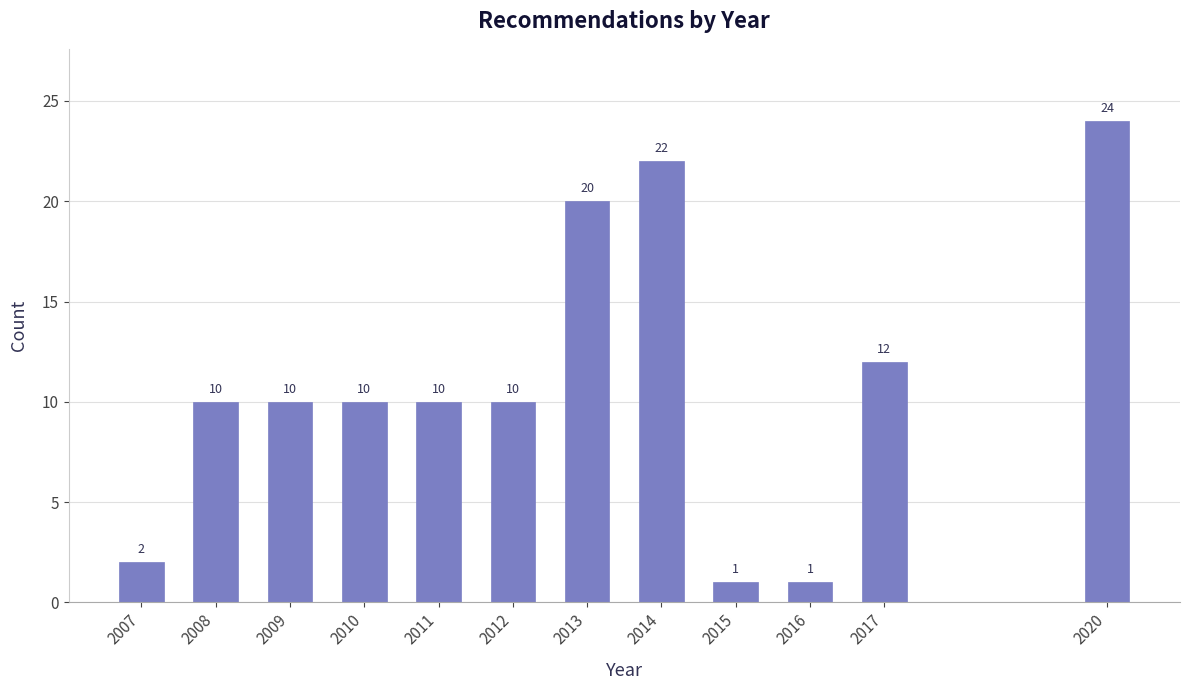

Reading left to right, what are all the values shown in this chart?

2007=2	2008=10	2009=10	2010=10	2011=10	2012=10	2013=20	2014=22	2015=1	2016=1	2017=12	2020=24